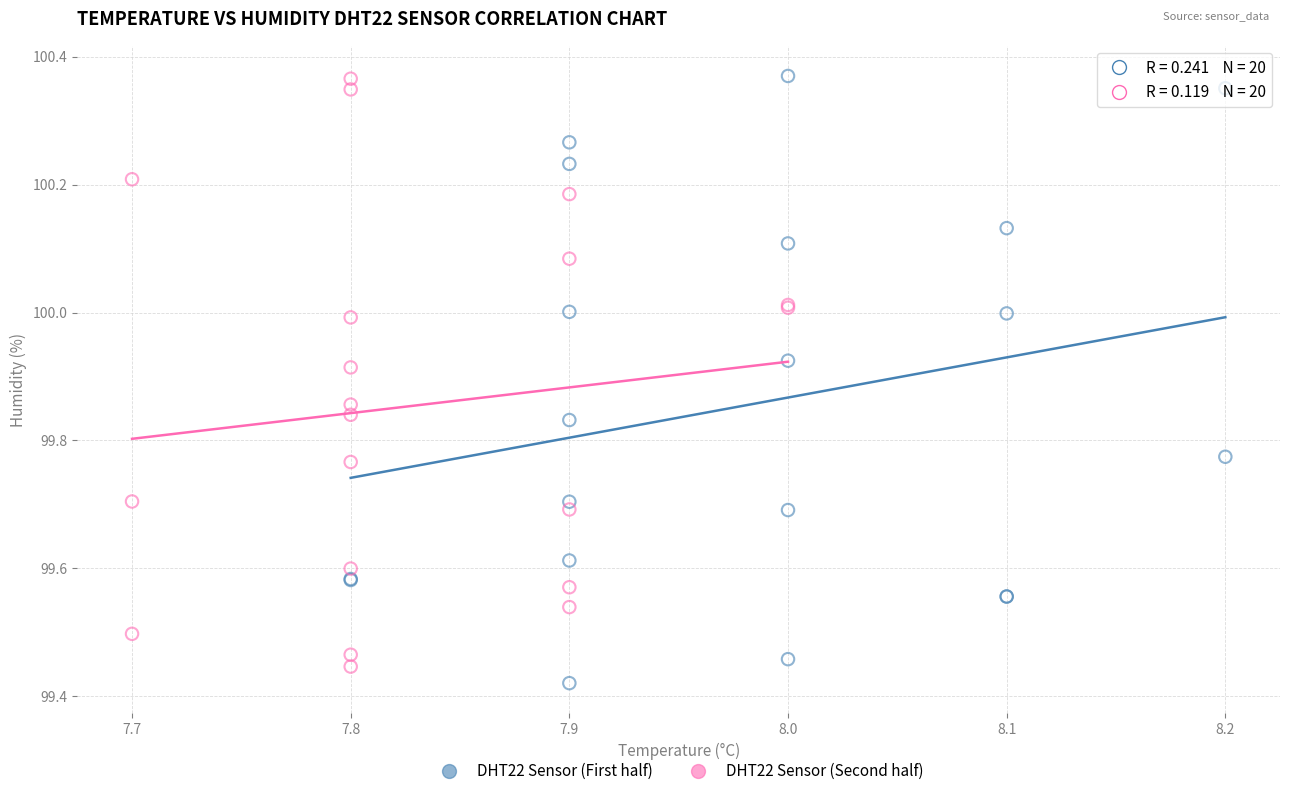

What are all the series names shown in the legend?

DHT22 Sensor (First half), DHT22 Sensor (Second half)